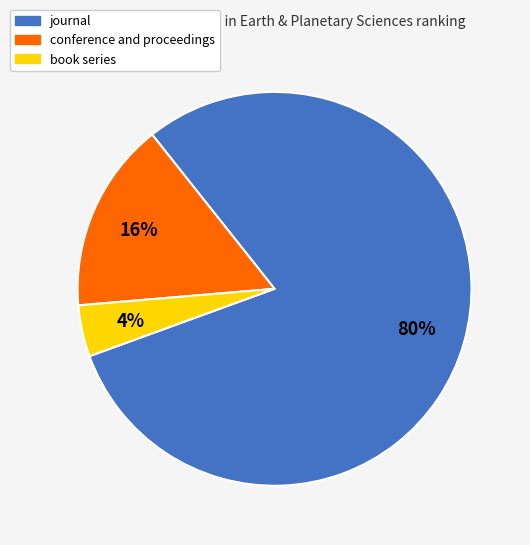

How many slices are in this pie chart?

3